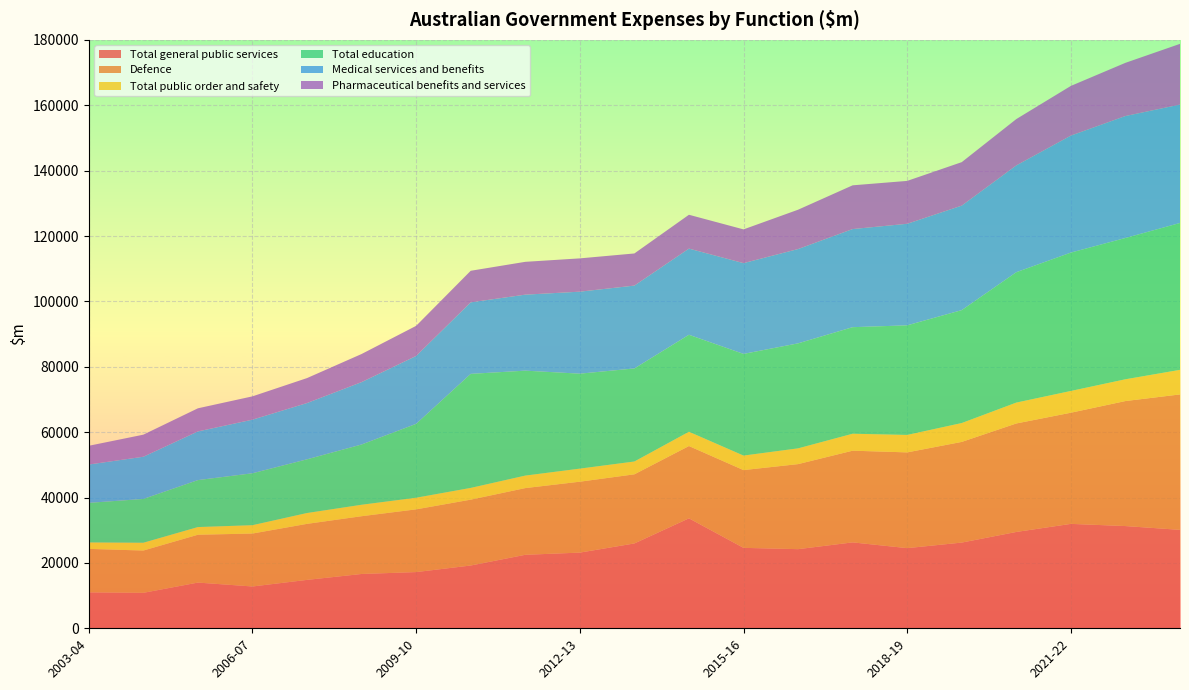

Reading right to left, what are all the values shown in this chart?

Total general public services: 2023-24=30111	2022-23=31273	2021-22=31942	2020-21=29472	2019-20=26221	2018-19=24521	2017-18=26280	2016-17=24209	2015-16=24605	2014-15=33642	2013-14=25956	2012-13=23153	2011-12=22481	2010-11=19203	2009-10=17196	2008-09=16615	2007-08=14806	2006-07=12790	2005-06=13983	2004-05=10848	2003-04=10988
Defence: 2023-24=41436	2022-23=38246	2021-22=34007	2020-21=33187	2019-20=30798	2018-19=29288	2017-18=28051	2016-17=26013	2015-16=23790	2014-15=22113	2013-14=21146	2012-13=21692	2011-12=20408	2010-11=20150	2009-10=19190	2008-09=17670	2007-08=17140	2006-07=16194	2005-06=14635	2004-05=12937	2003-04=13307
Total public order and safety: 2023-24=7513	2022-23=6658	2021-22=6655	2020-21=6388	2019-20=5774	2018-19=5345	2017-18=5189	2016-17=4823	2015-16=4443	2014-15=4368	2013-14=3923	2012-13=3999	2011-12=3823	2010-11=3593	2009-10=3558	2008-09=3506	2007-08=3318	2006-07=2558	2005-06=2349	2004-05=2386	2003-04=1968
Total education: 2023-24=44932	2022-23=43225	2021-22=42331	2020-21=39885	2019-20=34542	2018-19=33523	2017-18=32594	2016-17=32121	2015-16=31101	2014-15=29669	2013-14=28468	2012-13=29050	2011-12=32106	2010-11=34889	2009-10=22601	2008-09=18433	2007-08=16431	2006-07=15883	2005-06=14365	2004-05=13398	2003-04=12109
Medical services and benefits: 2023-24=36224	2022-23=37306	2021-22=35785	2020-21=32668	2019-20=31964	2018-19=31067	2017-18=30016	2016-17=28848	2015-16=27768	2014-15=26360	2013-14=25342	2012-13=25081	2011-12=23247	2010-11=21878	2009-10=20767	2008-09=19089	2007-08=17213	2006-07=16398	2005-06=14891	2004-05=12909	2003-04=11726
Pharmaceutical benefits and services: 2023-24=18569	2022-23=16273	2021-22=15199	2020-21=14175	2019-20=13302	2018-19=13117	2017-18=13379	2016-17=12032	2015-16=10322	2014-15=10351	2013-14=9832	2012-13=10188	2011-12=10040	2010-11=9653	2009-10=9210	2008-09=8593	2007-08=7634	2006-07=7130	2005-06=7073	2004-05=6752	2003-04=5732